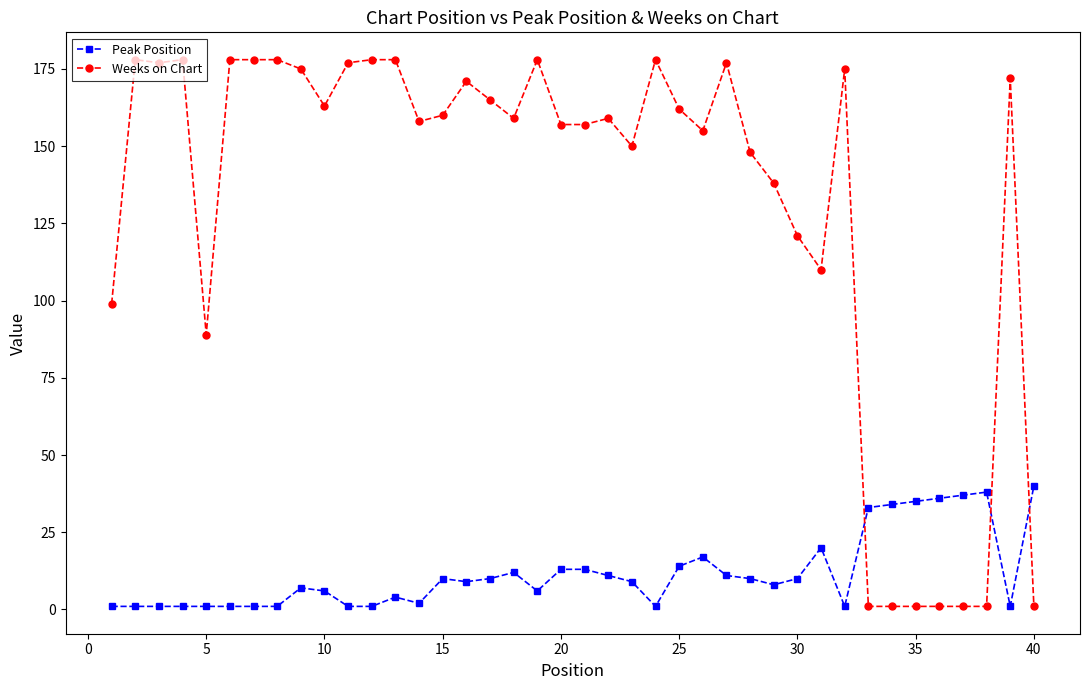

How many times do Weeks on Chart and Peak Position cross each other?

3